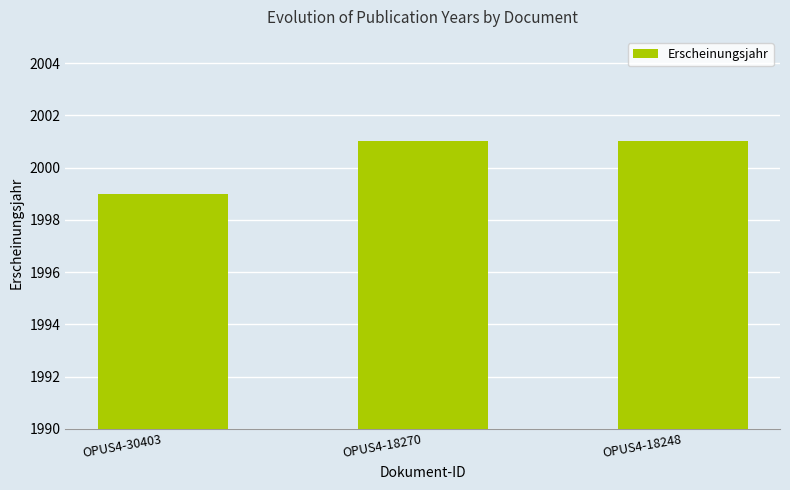

What value does the data have at OPUS4-30403?

1999